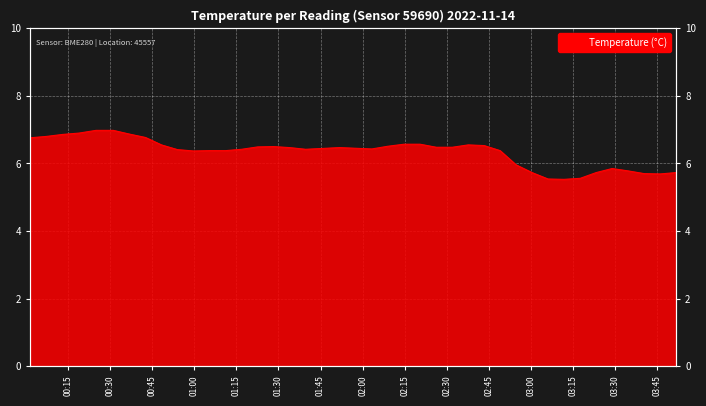

Reading left to right, what are all the values shown in this chart?

6.8	6.8	6.9	6.9	7.0	7.0	6.9	6.8	6.5	6.4	6.4	6.4	6.4	6.4	6.5	6.5	6.5	6.4	6.5	6.5	6.4	6.5	6.6	6.6	6.5	6.5	6.5	6.5	6.4	6.0	5.7	5.5	5.5	5.6	5.7	5.8	5.8	5.7	5.7	5.7